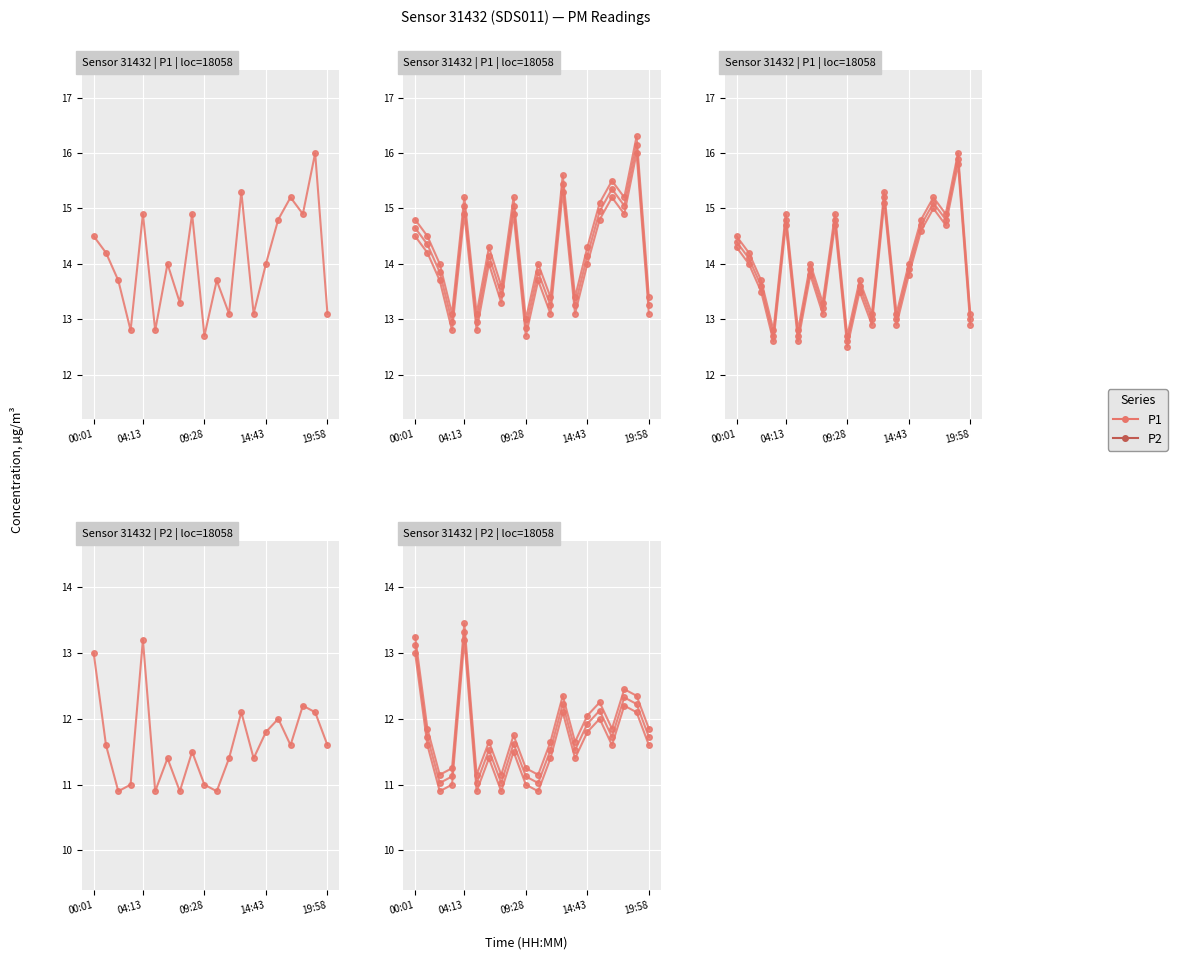

What is the lowest value of the P2 — Run 1 series?

10.9